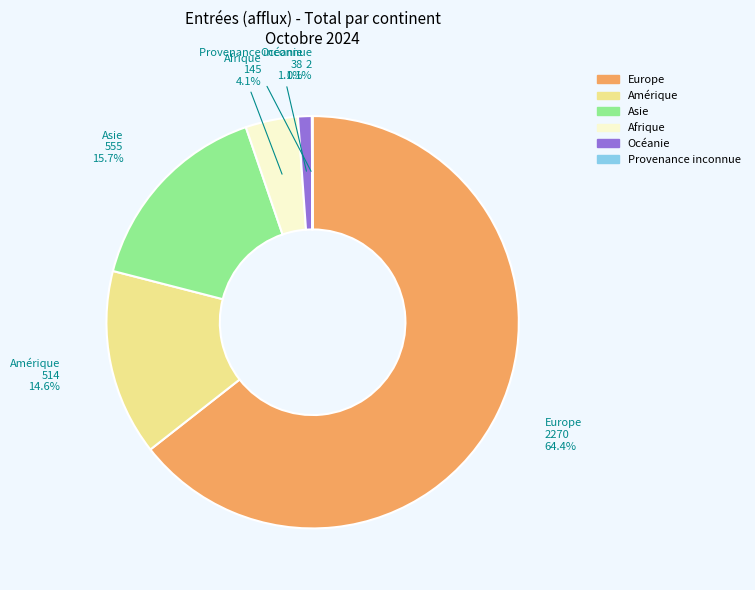

What is the largest slice in the pie chart?

Europe